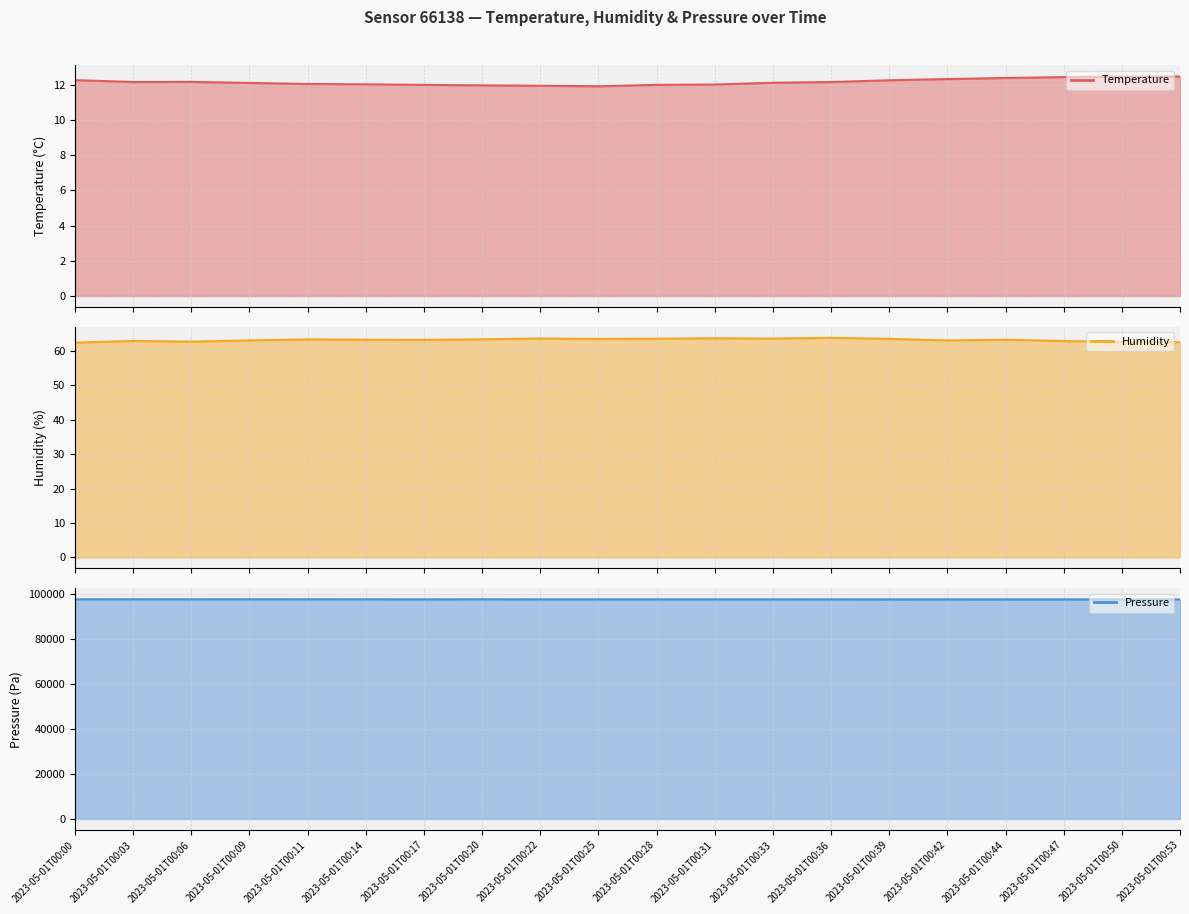

Which series has the largest range (max minus min)?

pressure